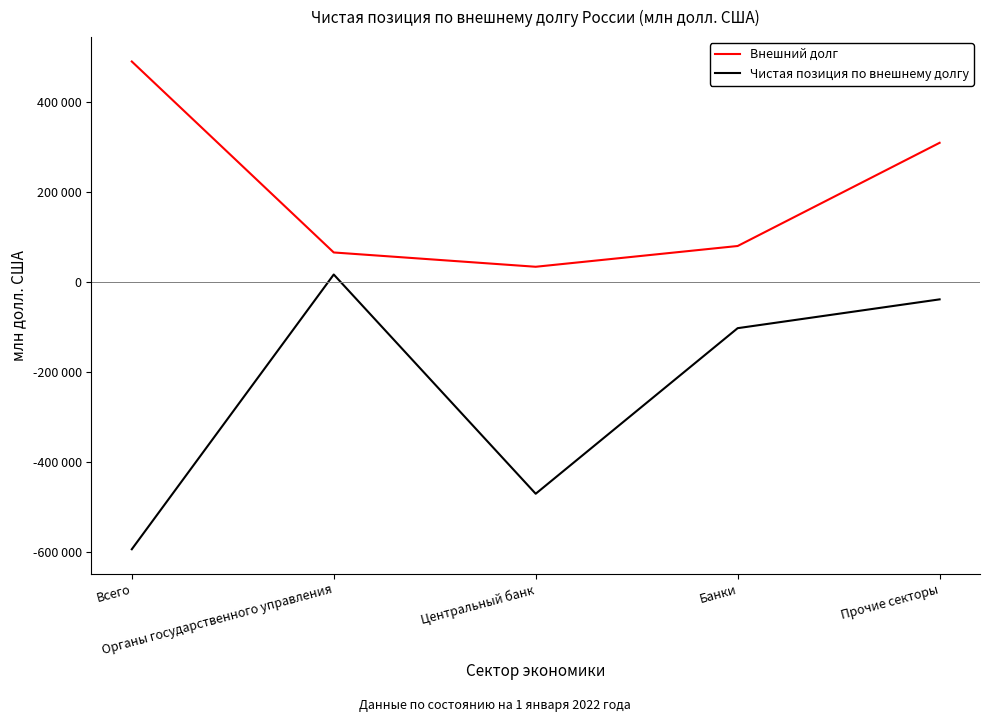

What are all the series names shown in the legend?

Внешний долг, Чистая позиция по внешнему долгу